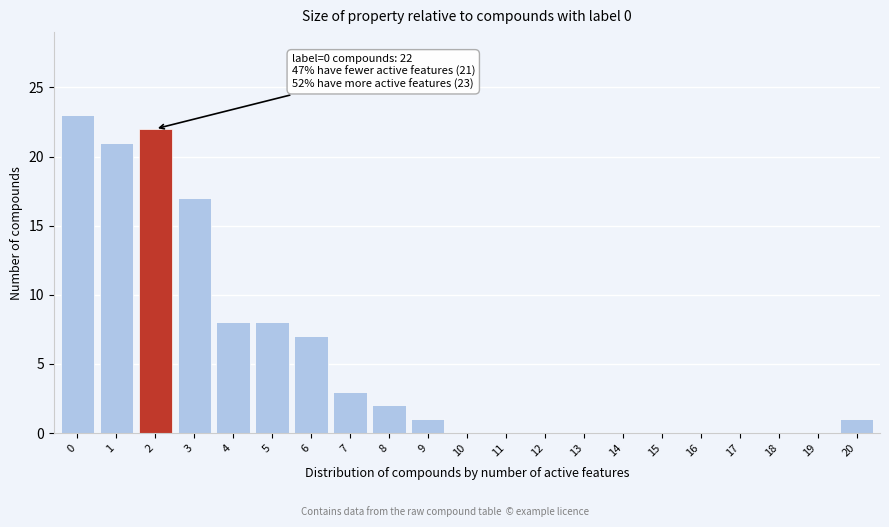

Reading left to right, what are all the values shown in this chart?

0=23	1=21	2=22	3=17	4=8	5=8	6=7	7=3	8=2	9=1	10=0	11=0	12=0	13=0	14=0	15=0	16=0	17=0	18=0	19=0	20=1